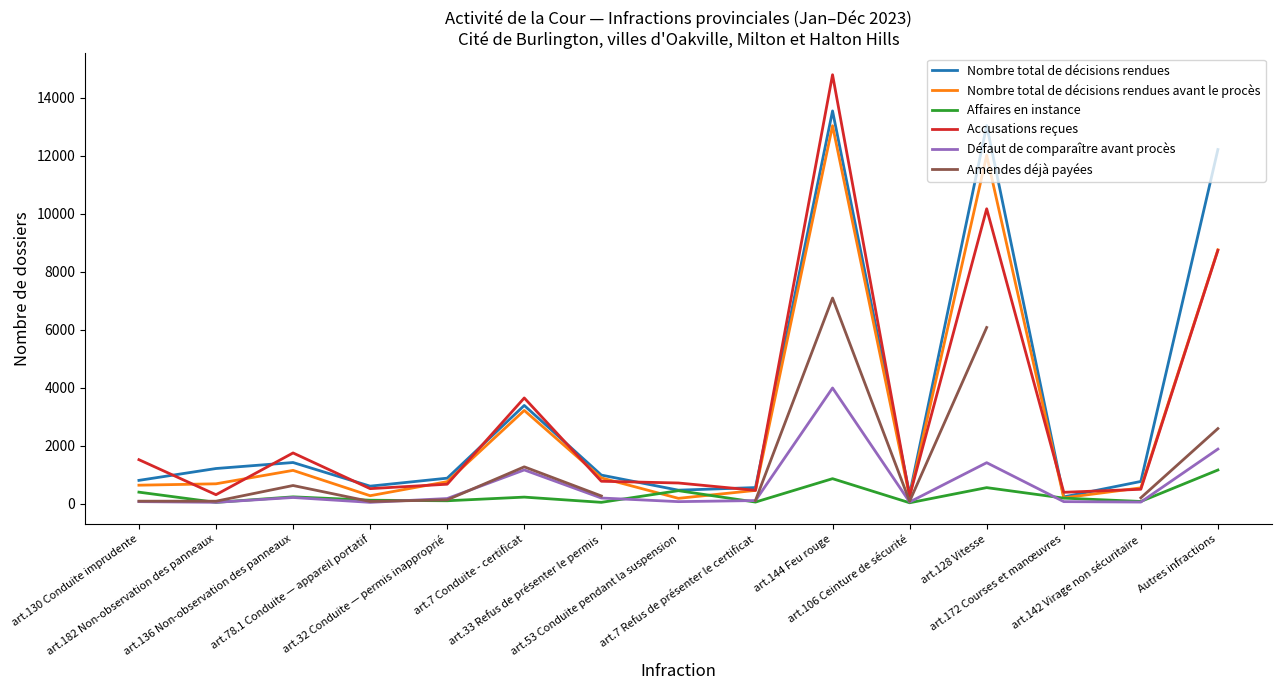

Where is Amendes déjà payées nearest to the value 3585?

Autres infractions